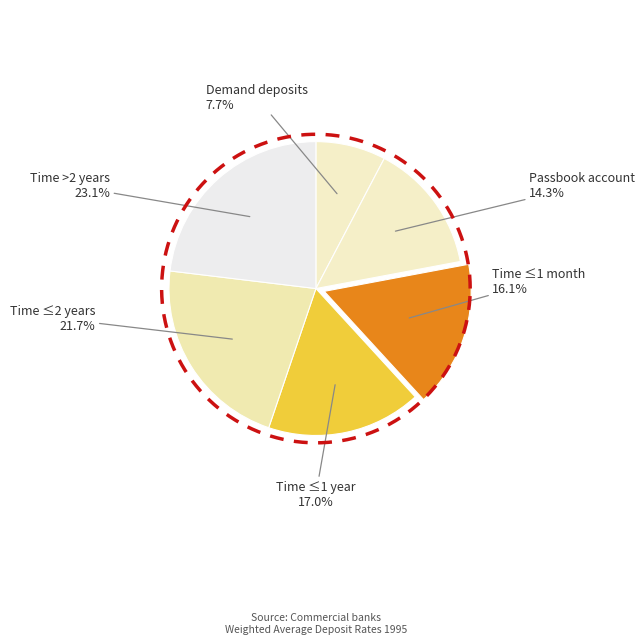

Rank the categories by value from lowest to highest.

Demand deposits, Passbook account, Not more than 1 month (Time), Not more than 1 year (Time), Not more than 2 years (Time), More than 2 years (Time)